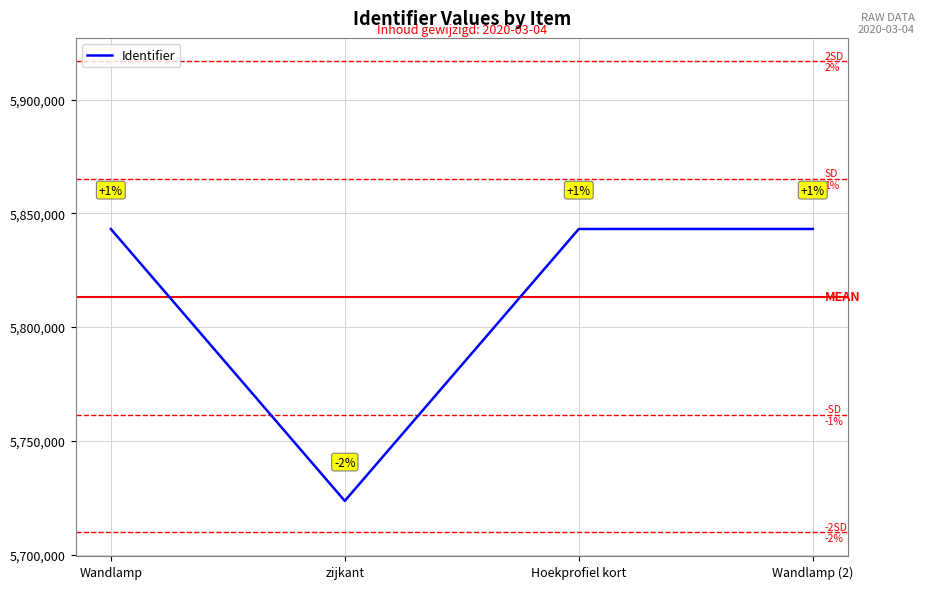

What is the change in value from Wandlamp to zijkant?

-119548